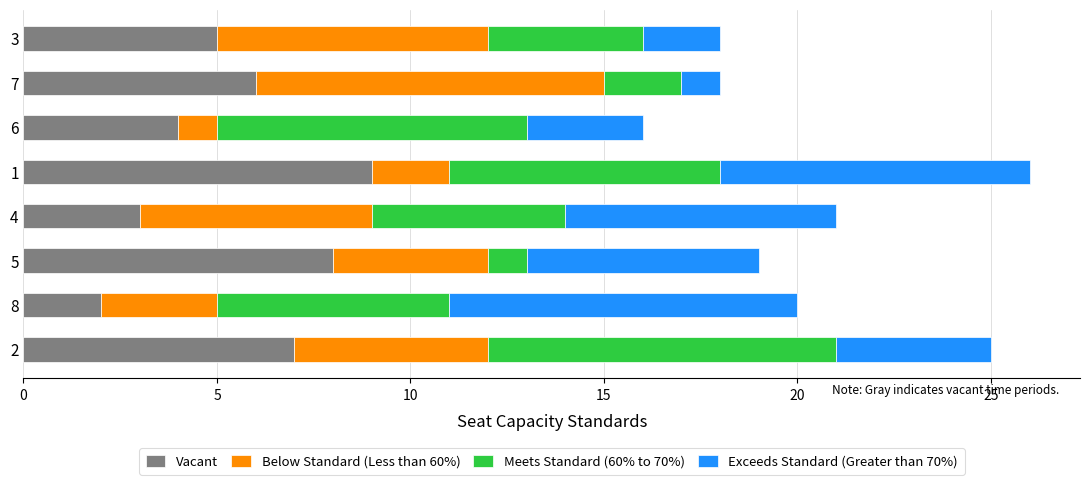

What is the maximum value for Vacant?

9